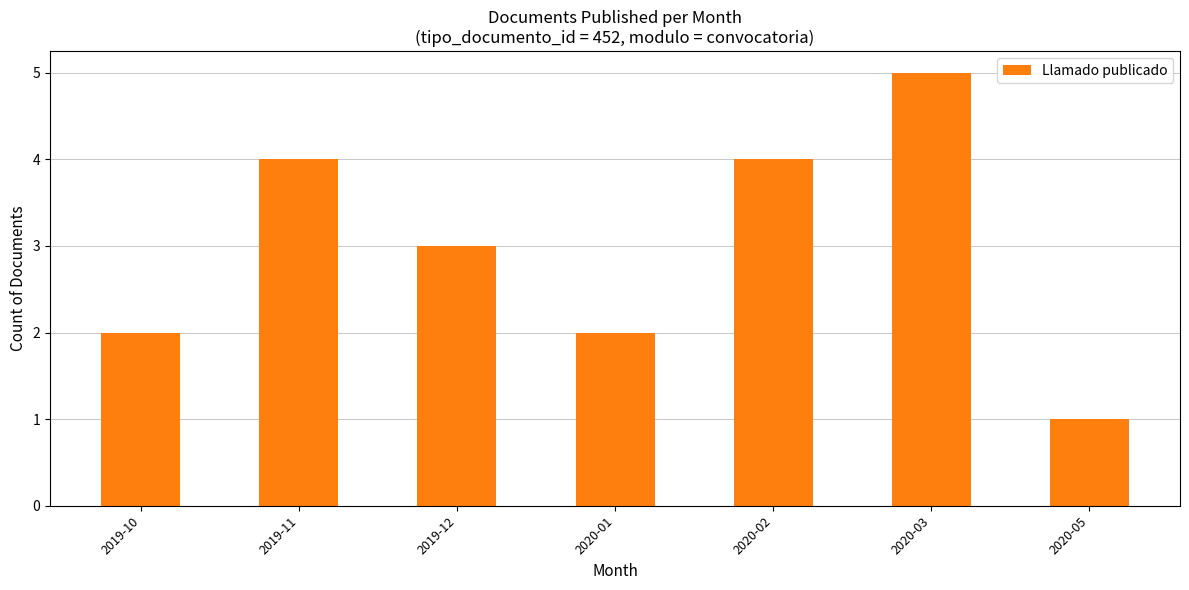

Reading left to right, transcribe all the data shown in this chart.

2	4	3	2	4	5	1